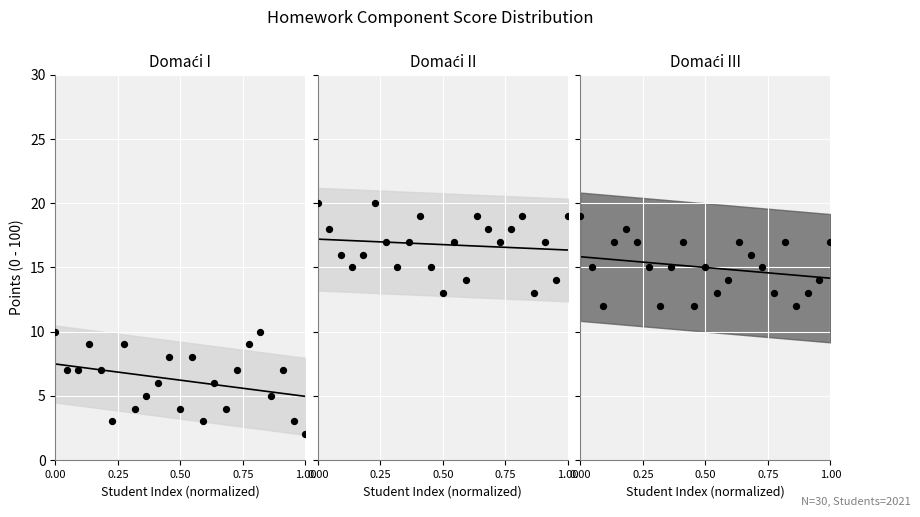

Is the value of Domaći III at 0.75 greater than the value of Domaći III points at 19?

Yes